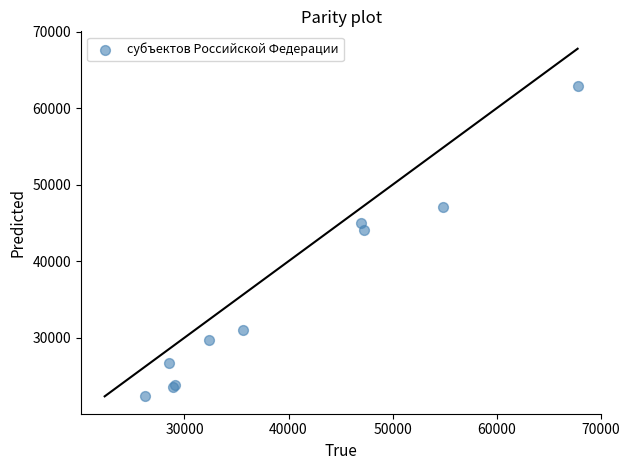

What Y value in the scatter plot is closest to 42612?

44143.5